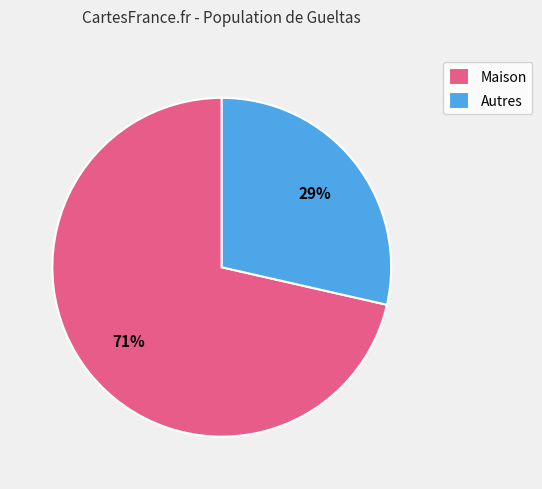

Do Maison and Autres together represent more than half of the pie?

Yes